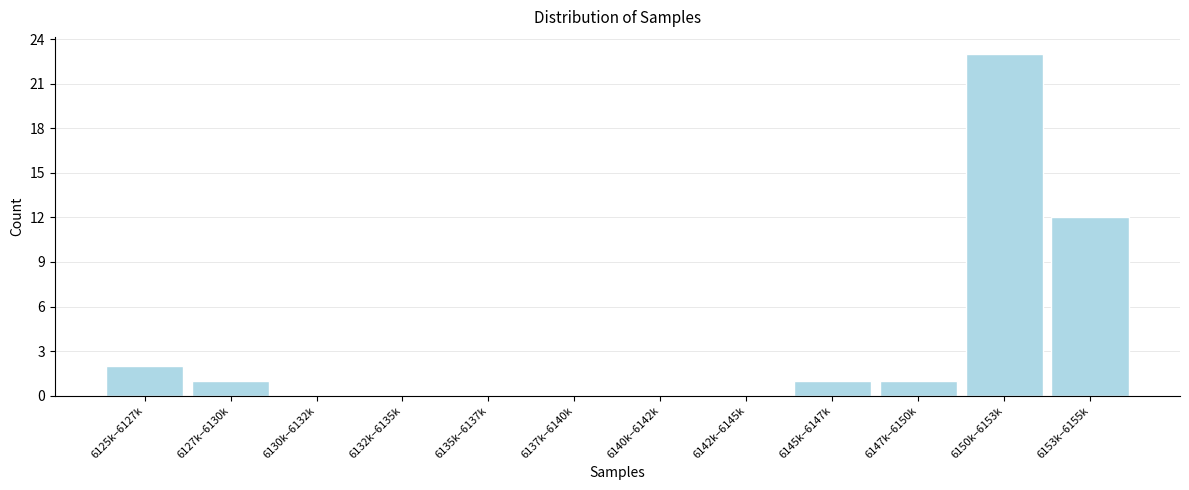

Reading left to right, transcribe all the data shown in this chart.

6125k–6127k=2	6127k–6130k=1	6130k–6132k=0	6132k–6135k=0	6135k–6137k=0	6137k–6140k=0	6140k–6142k=0	6142k–6145k=0	6145k–6147k=1	6147k–6150k=1	6150k–6153k=23	6153k–6155k=12